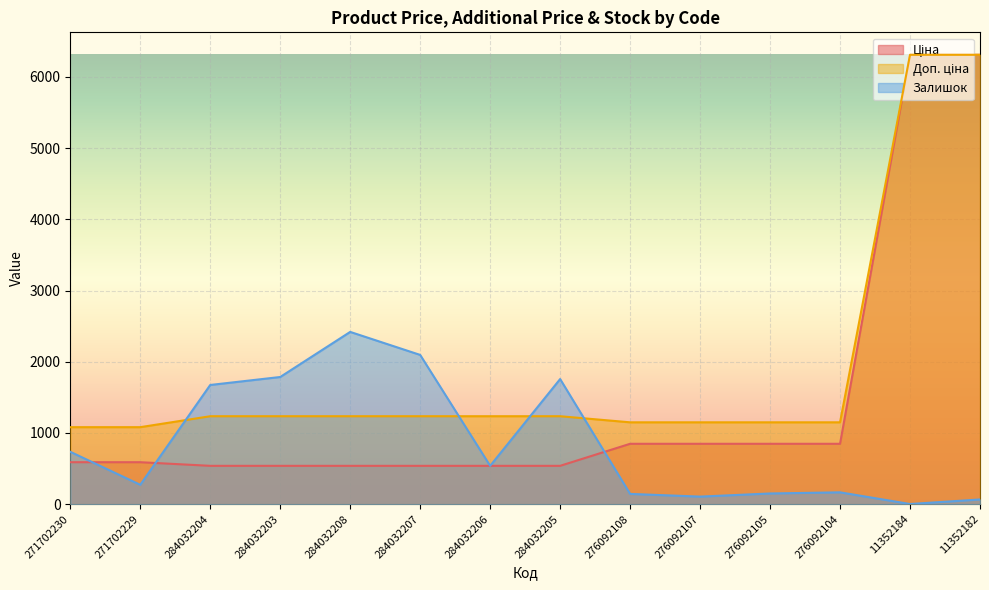

What is the difference between the maximum and minimum values in the Ціна series?

5769.8